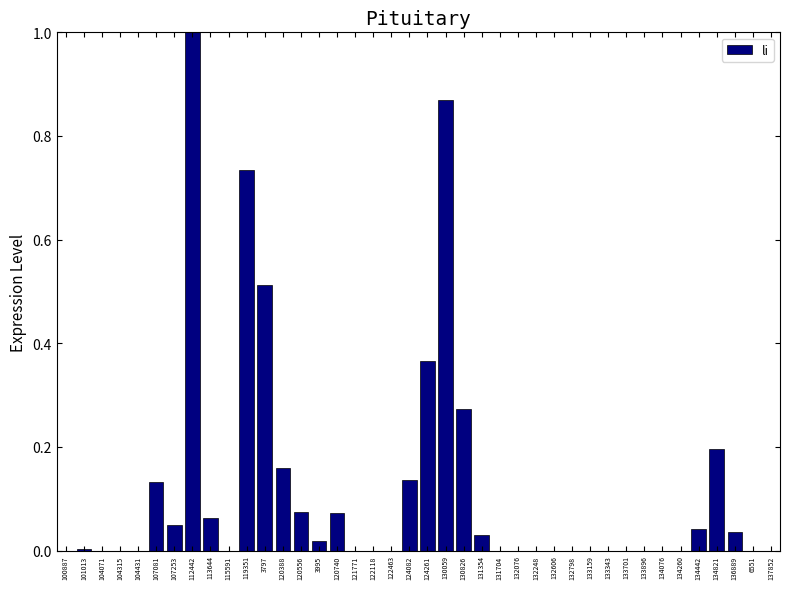

Which has a higher value, 107253 or 3797?

3797